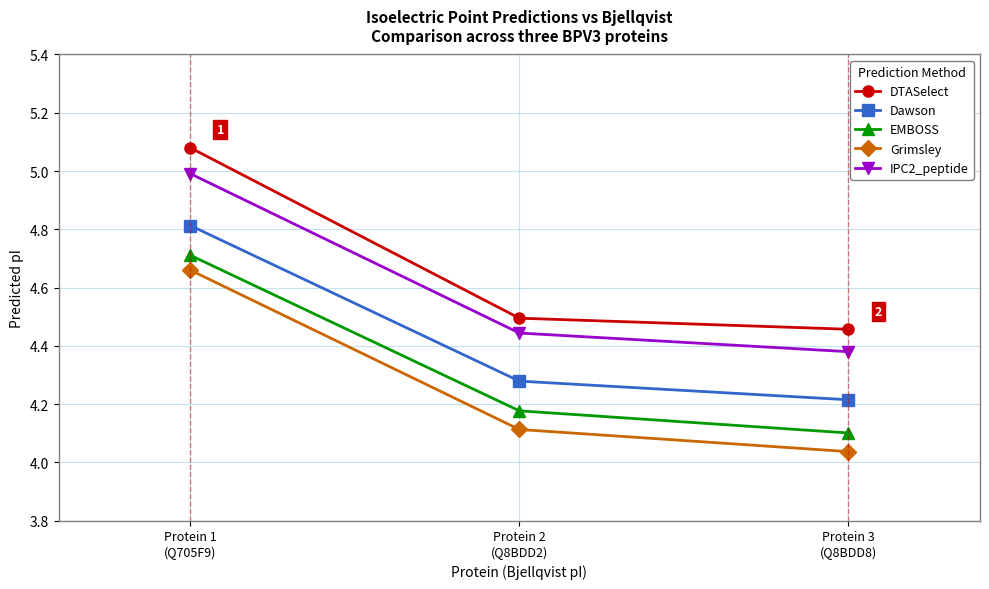

What are all the series names shown in the legend?

DTASelect, Dawson, EMBOSS, Grimsley, IPC2_peptide